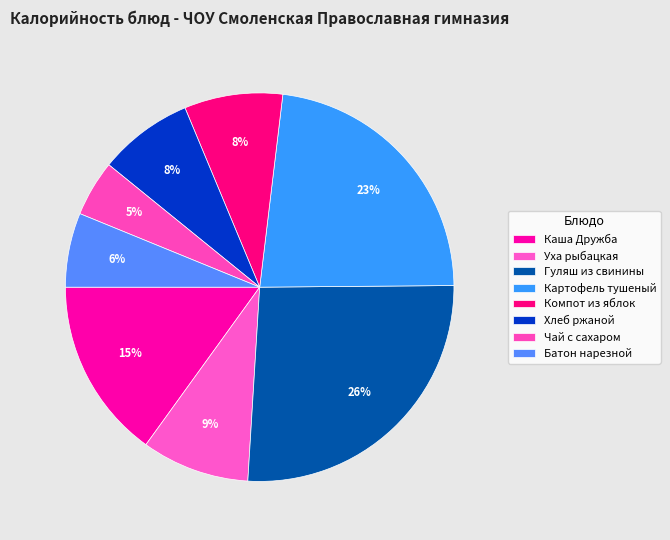

To the nearest percent, what is the average slice percentage?

12%